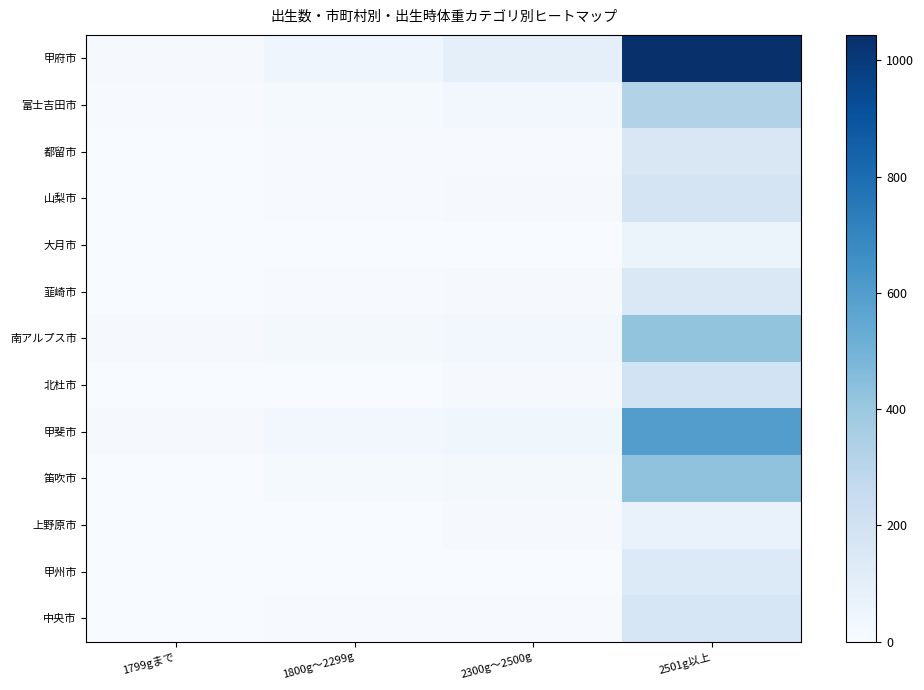

Reading left to right, list all the values displayed in this chart.

甲府市: 1799gまで=12	1800g～2299g=47	2300g～2500g=92	2501g以上=1044
富士吉田市: 1799gまで=8	1800g～2299g=13	2300g～2500g=31	2501g以上=324
都留市: 1799gまで=4	1800g～2299g=6	2300g～2500g=6	2501g以上=155
山梨市: 1799gまで=2	1800g～2299g=6	2300g～2500g=12	2501g以上=180
大月市: 1799gまで=0	1800g～2299g=2	2300g～2500g=4	2501g以上=55
韮崎市: 1799gまで=0	1800g～2299g=6	2300g～2500g=11	2501g以上=147
南アルプス市: 1799gまで=11	1800g～2299g=18	2300g～2500g=27	2501g以上=417
北杜市: 1799gまで=2	1800g～2299g=3	2300g～2500g=9	2501g以上=194
甲斐市: 1799gまで=11	1800g～2299g=25	2300g～2500g=38	2501g以上=599
笛吹市: 1799gまで=2	1800g～2299g=15	2300g～2500g=21	2501g以上=427
上野原市: 1799gまで=0	1800g～2299g=2	2300g～2500g=10	2501g以上=70
甲州市: 1799gまで=2	1800g～2299g=2	2300g～2500g=4	2501g以上=140
中央市: 1799gまで=2	1800g～2299g=7	2300g～2500g=7	2501g以上=169